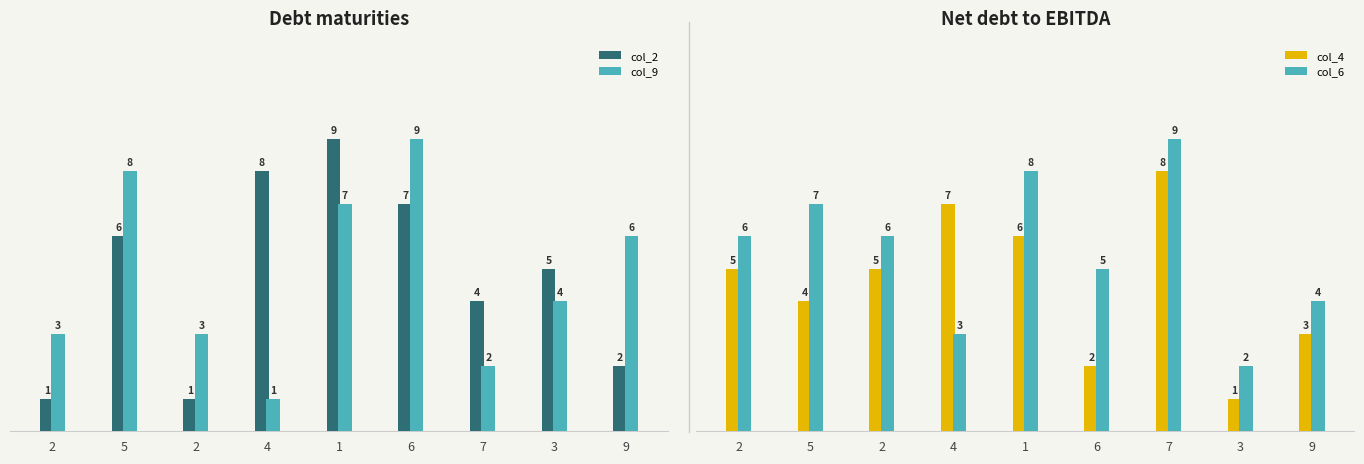

Which series has the largest total across all categories?

col_6